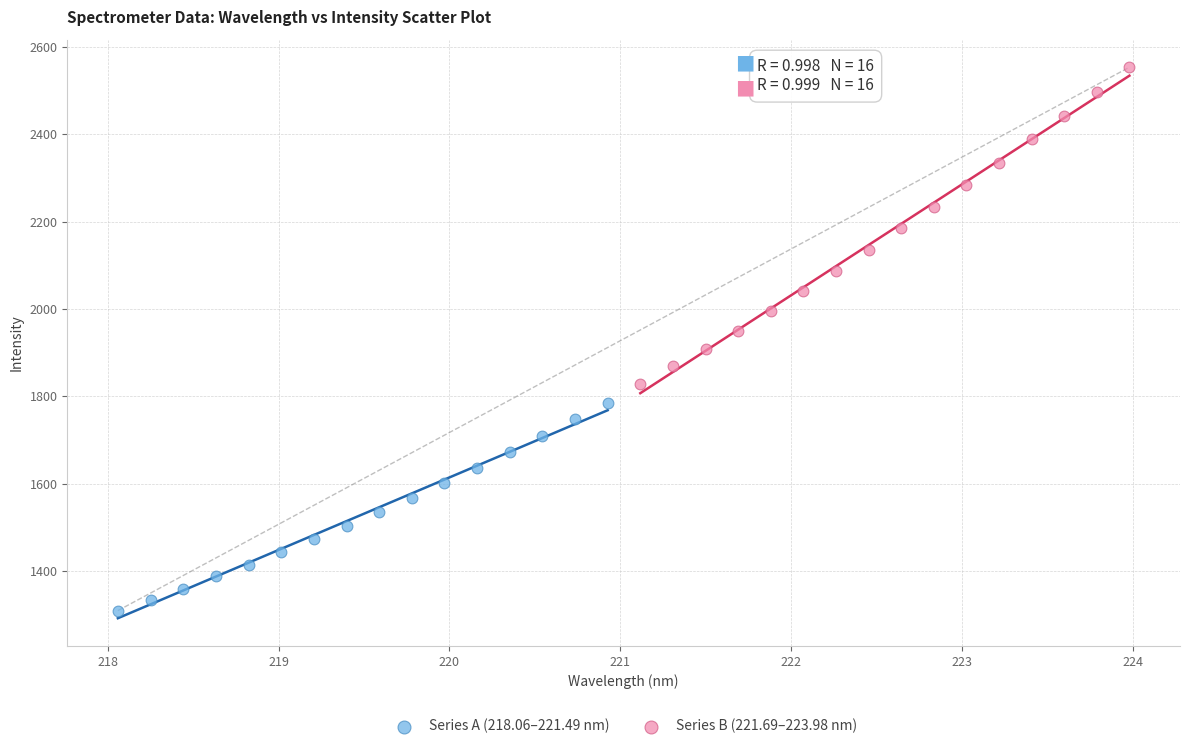

Which series contains the highest Y value?

Series B (221.69–223.98 nm)